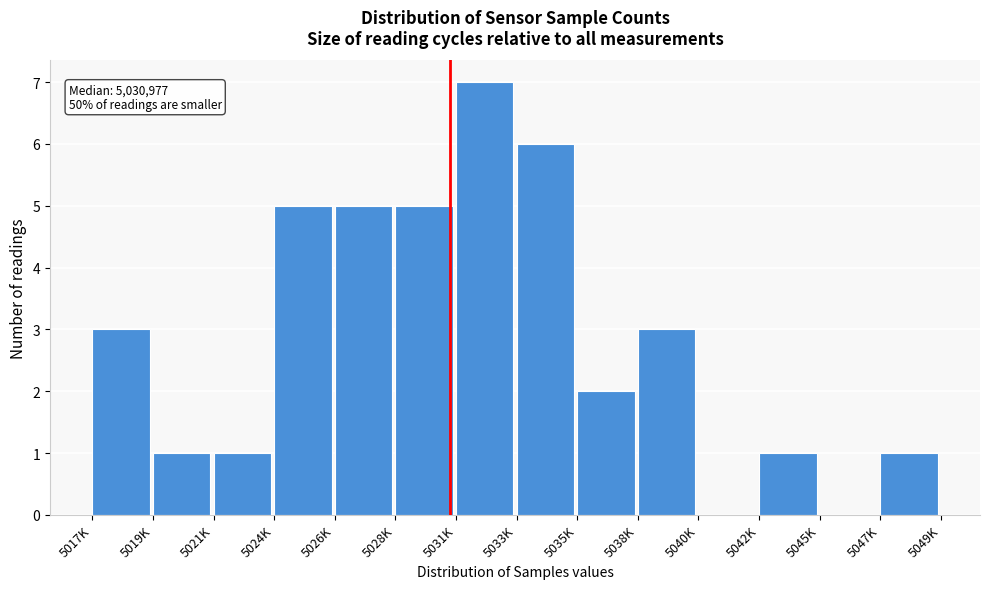

Reading left to right, transcribe all the data shown in this chart.

5017K=3	5019K=1	5021K=1	5024K=5	5026K=5	5028K=5	5031K=7	5033K=6	5035K=2	5038K=3	5040K=0	5042K=1	5045K=0	5047K=1